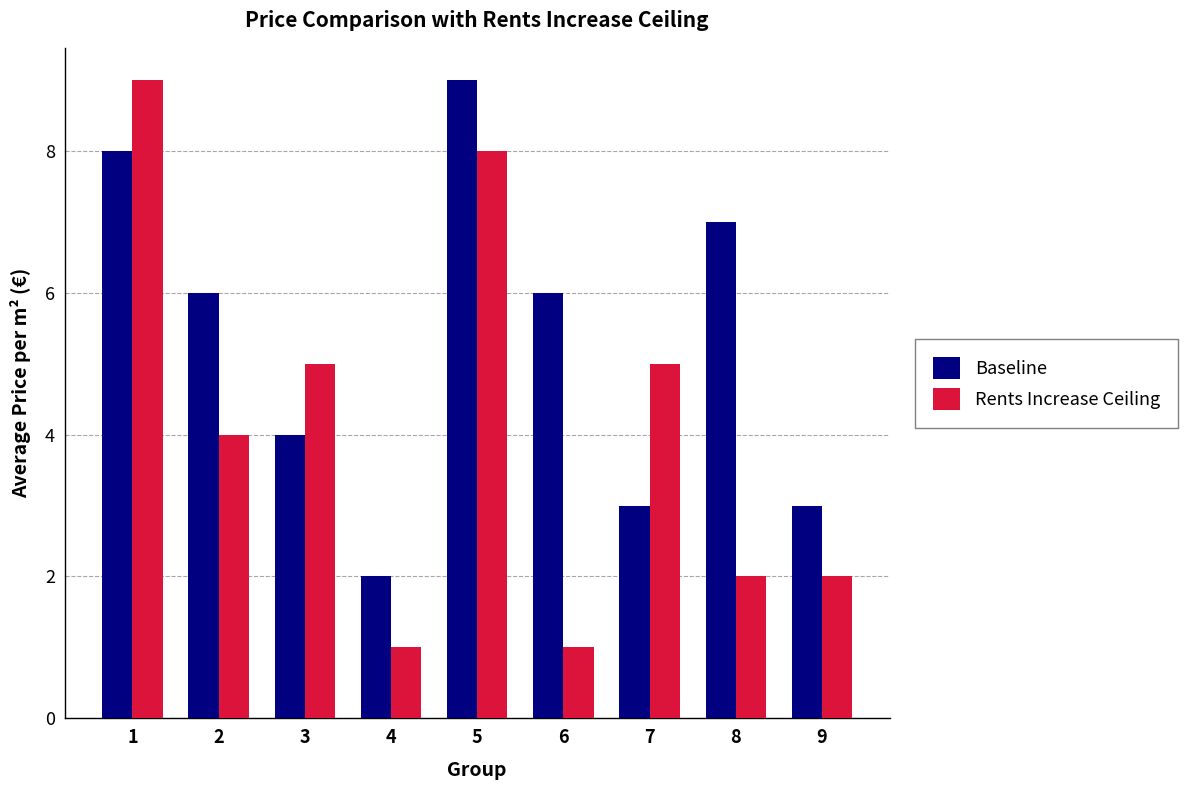

Rank the series at 2 from highest to lowest value.

Baseline, Rents Increase Ceiling